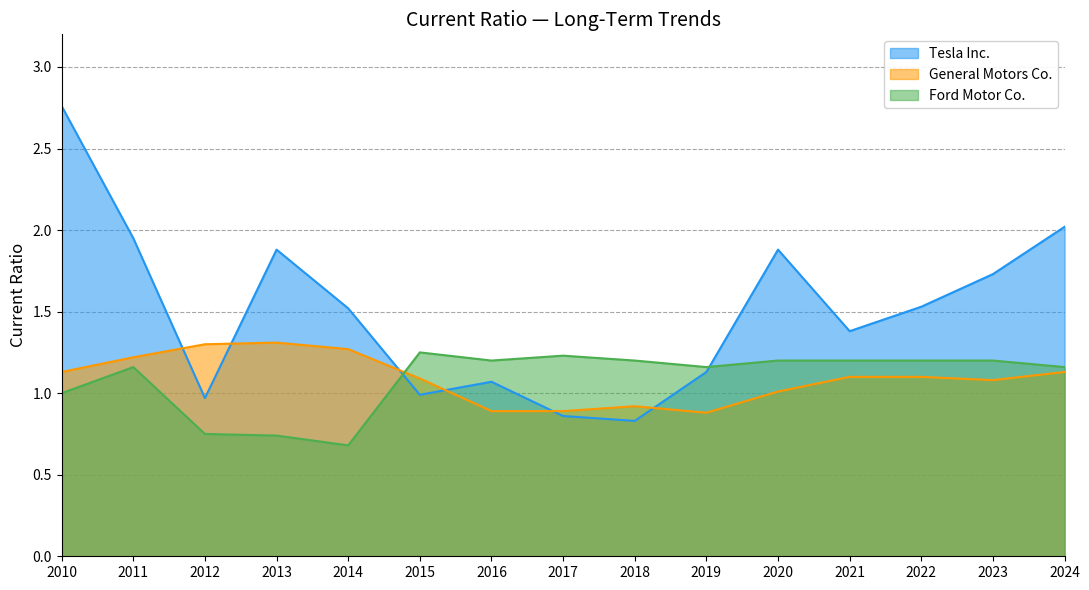

What is the difference between the highest and lowest values at 2015?

0.3